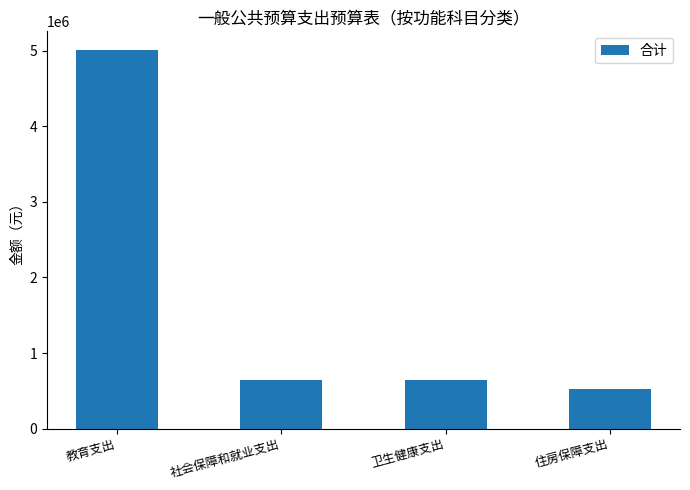

How many data points are less than 644495?

2